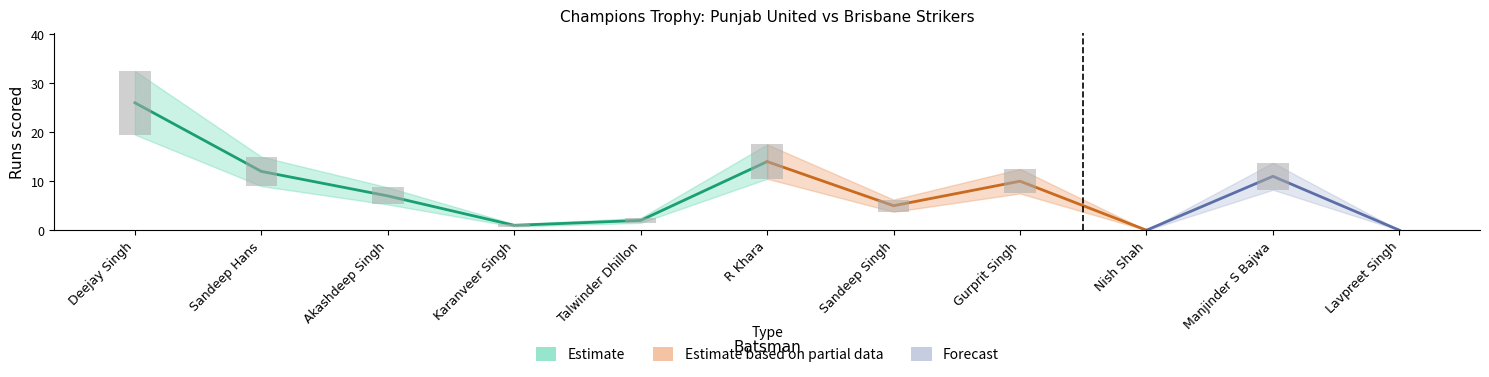

The value of Punjab United Runs at Gurprit Singh is 10. True or false?

True